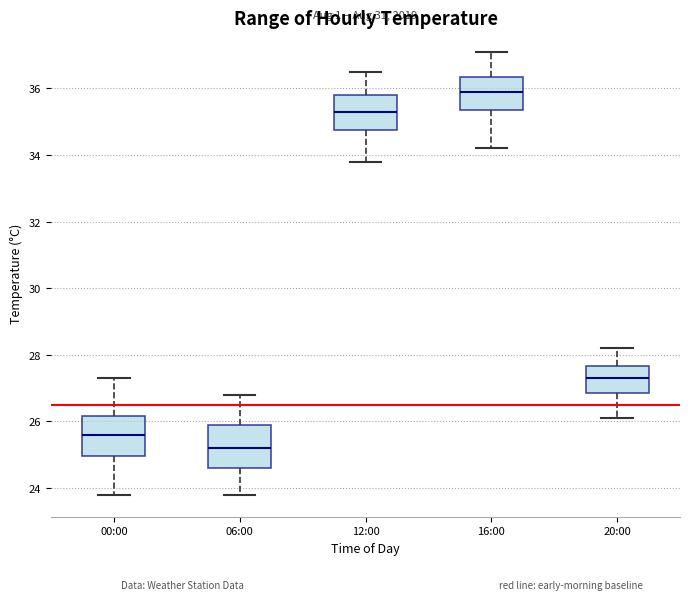

Where does the median line of the box for 00:00 sit on the y-axis? The values are not printed on the chart, so give them approximately, as read against the axis.

25.6